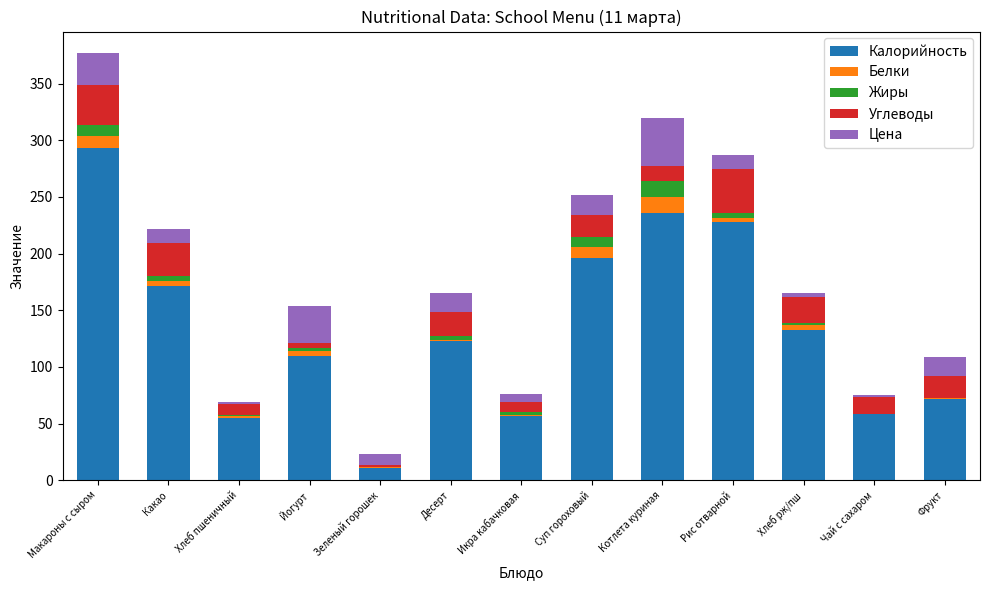

True or false: Калорийность has a value of 16.6 at Икра кабачковая.

False